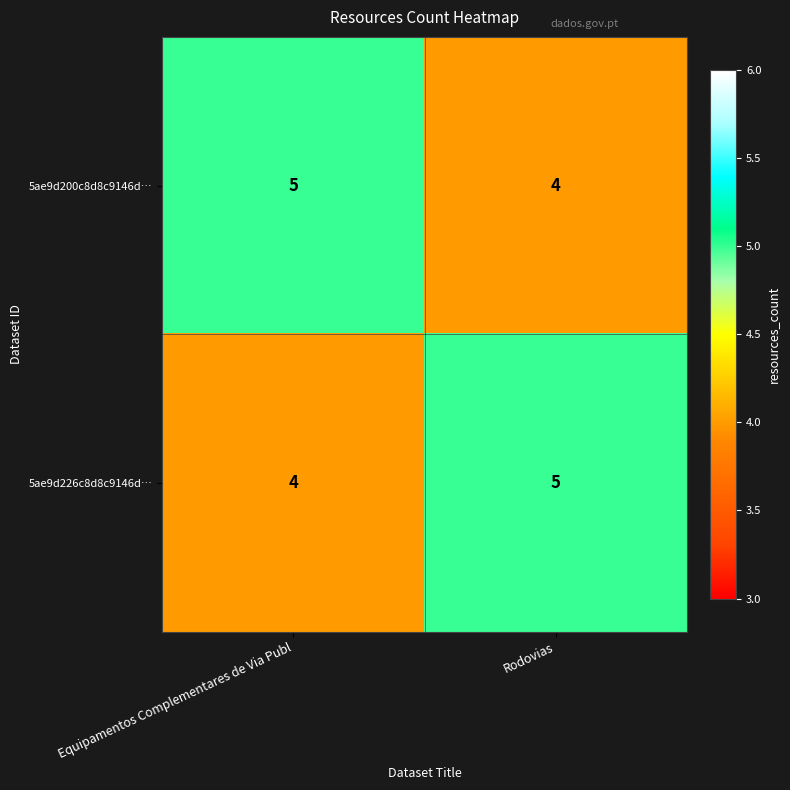

Reading left to right, what are all the values shown in this chart?

5ae9d200c8d8c9146d…: Equipamentos Complementares de Via Publ=5	Rodovias=4
5ae9d226c8d8c9146d…: Equipamentos Complementares de Via Publ=4	Rodovias=5